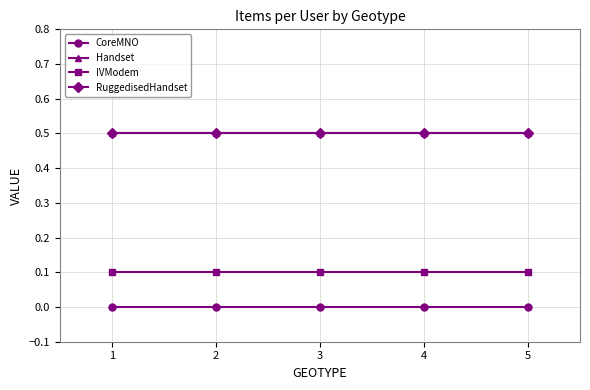

True or false: RuggedisedHandset has a value of 0.8 at 1.

False